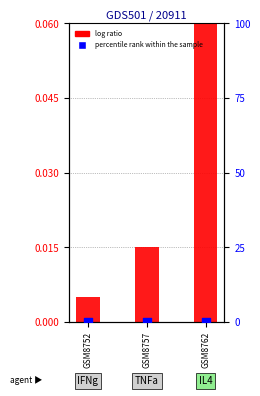

At how many categories does at least one series exceed 0?

3